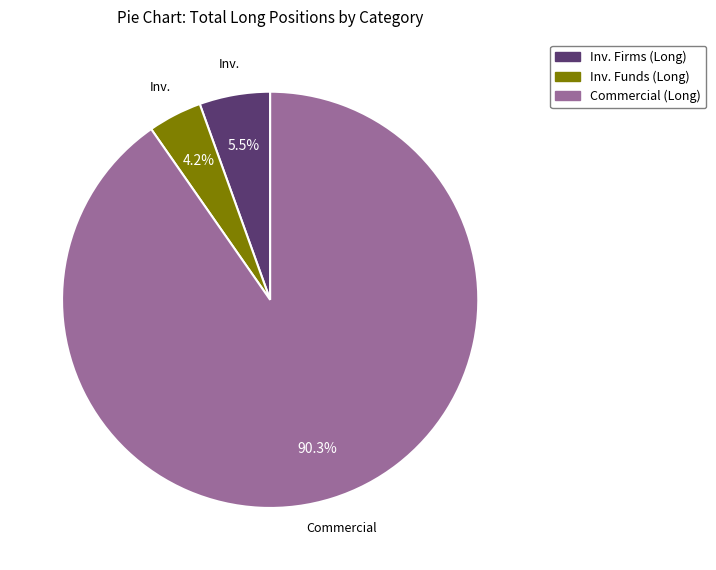

Is there any slice that represents more than half of the pie?

Yes